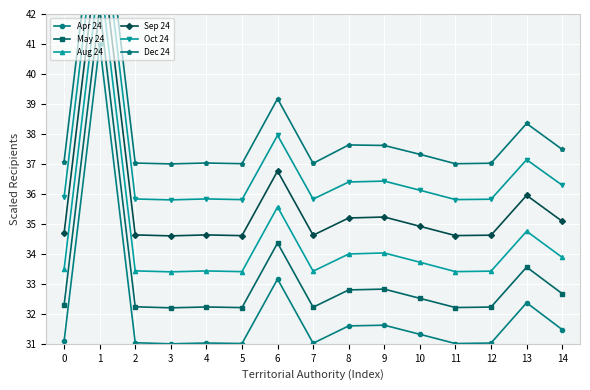

Where is the first local maximum for Aug 24?

1